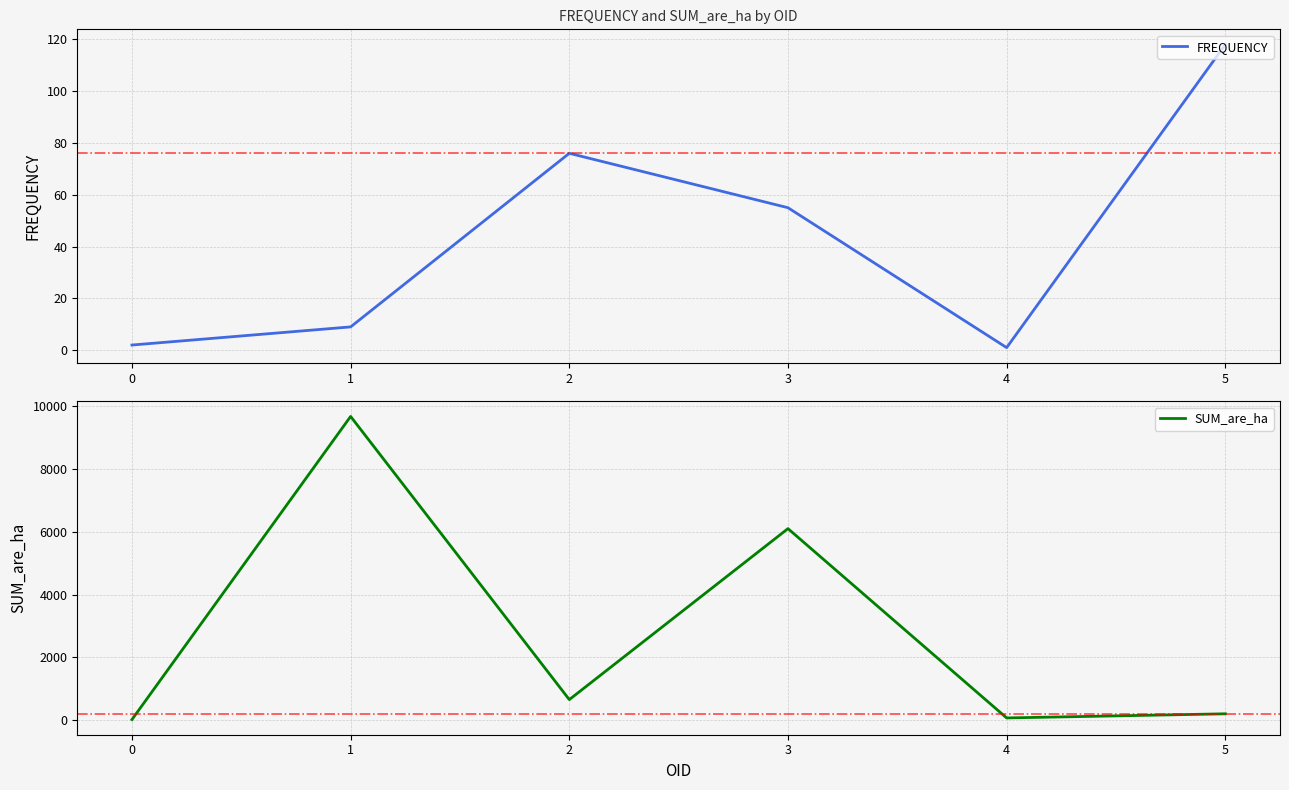

List the series in order of their peak value, lowest first.

FREQUENCY, SUM_are_ha